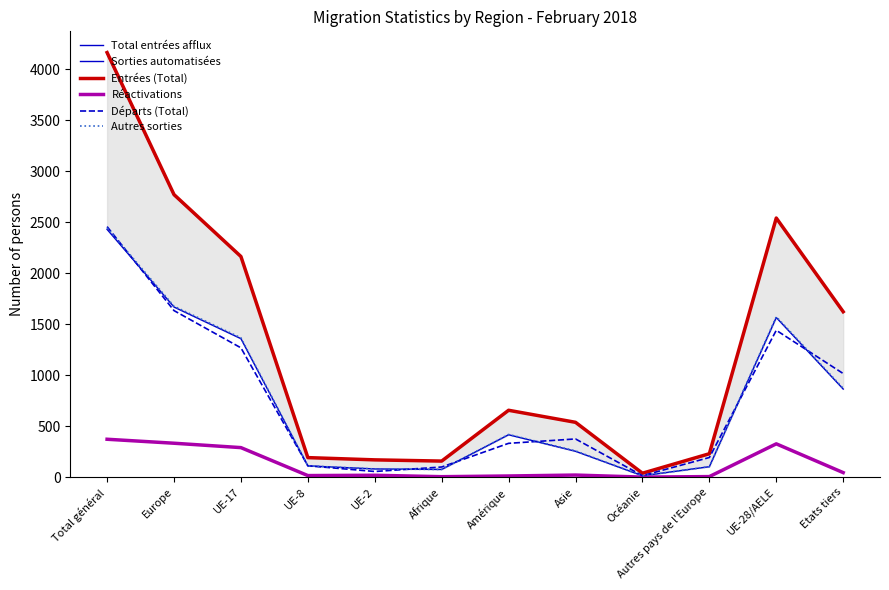

What is the label of the 11th point from the left?

UE-28/AELE